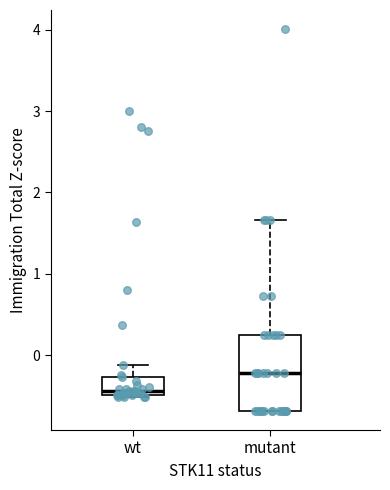

Which box's median line is the highest?

mutant